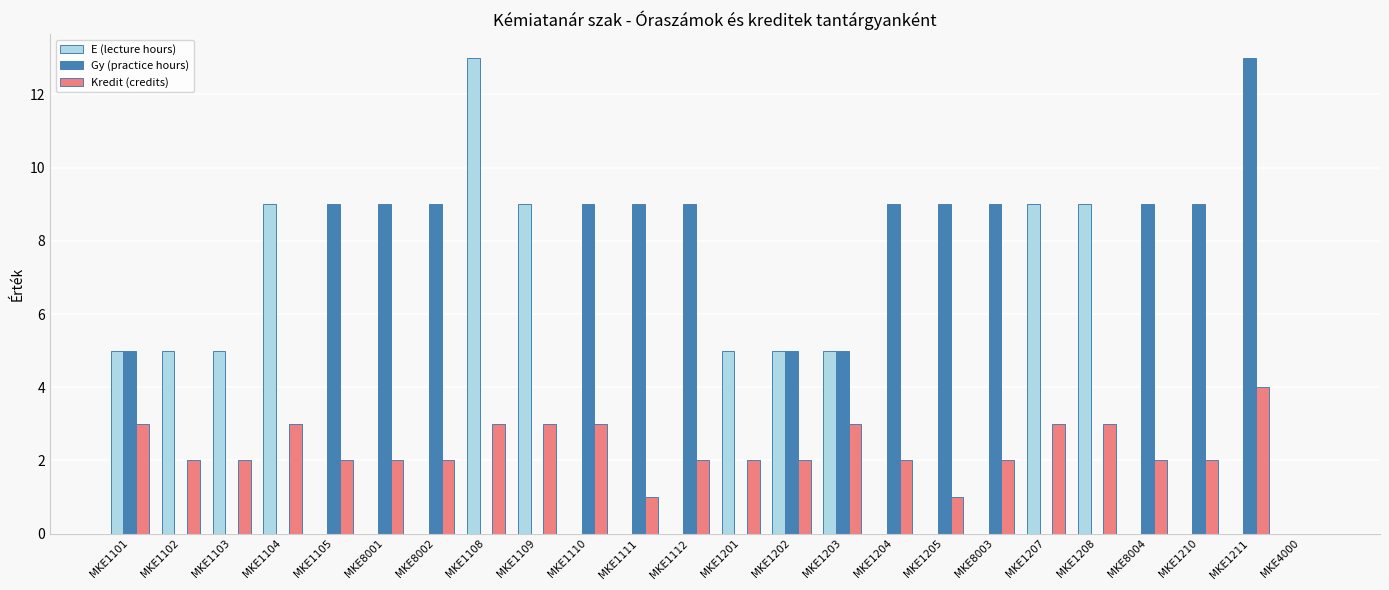

What is the highest value of the E (lecture hours) series?

13